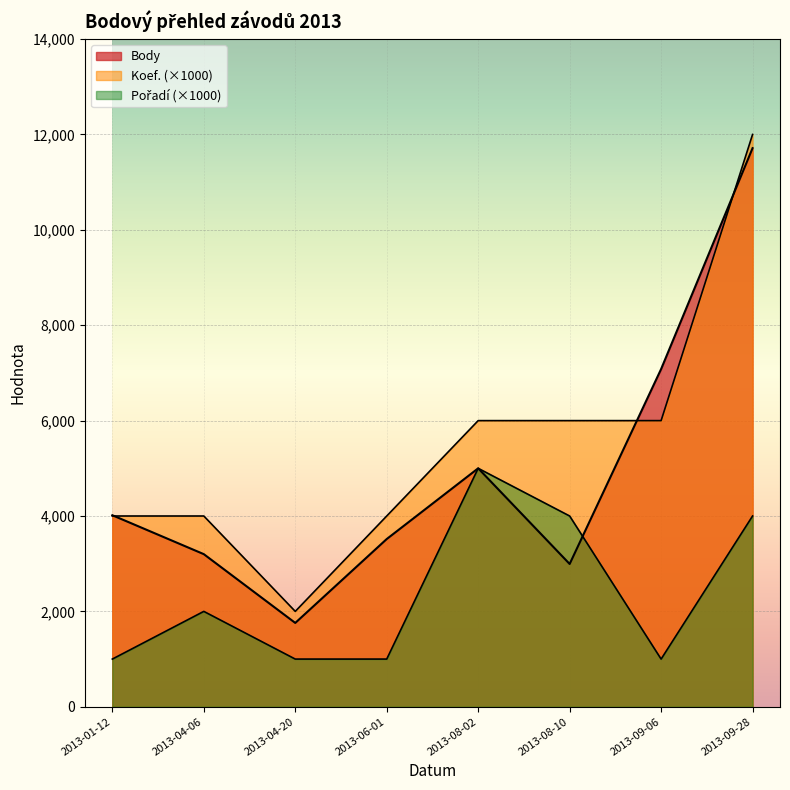

What is the maximum value for Body?

11713